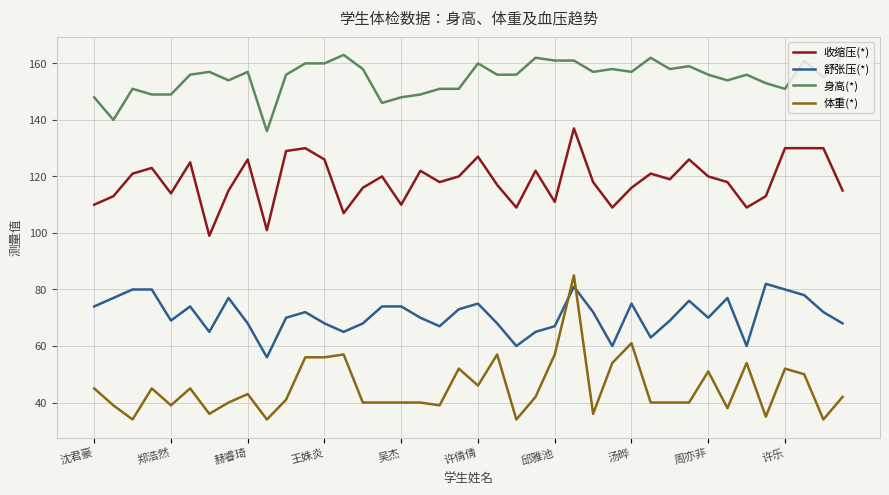

What is the difference between the maximum and minimum values in the 身高(*) series?

27